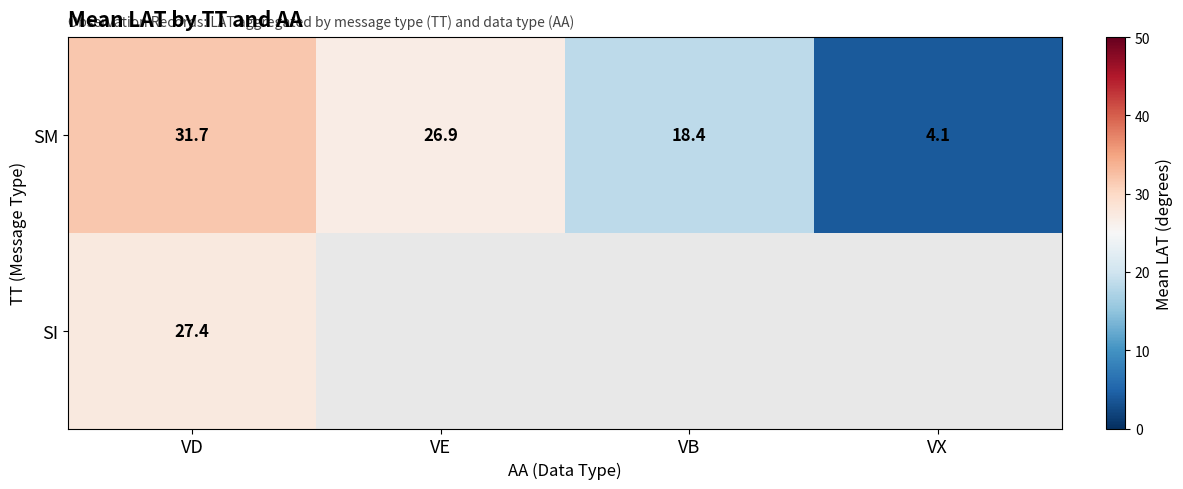

What is the difference between the maximum and minimum values in the SM series?

27.6